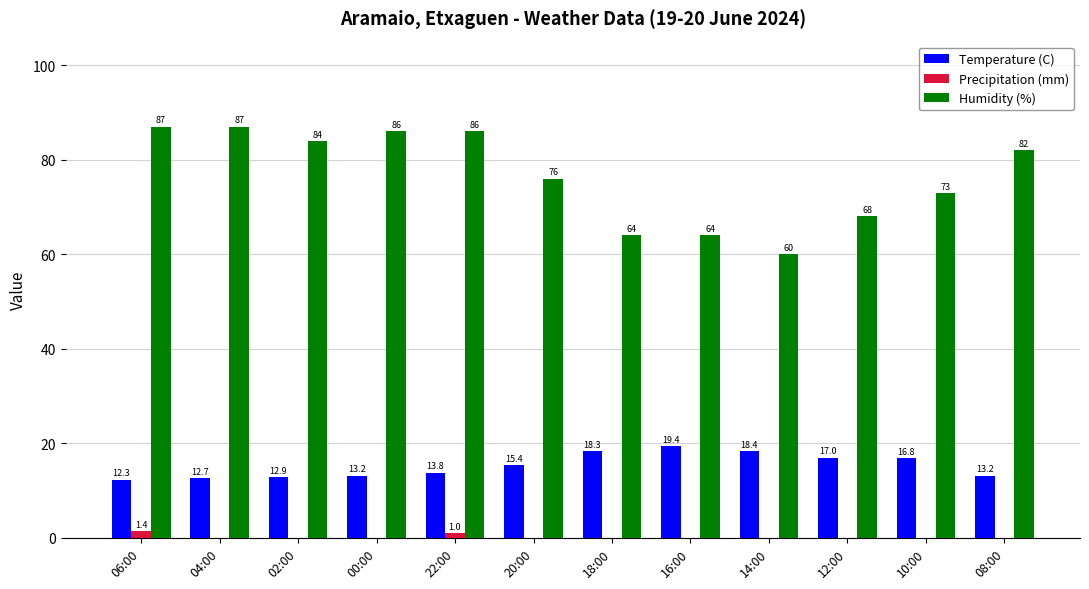

Is it true that Temperature (C) equals 16.8 at 10:00?

True